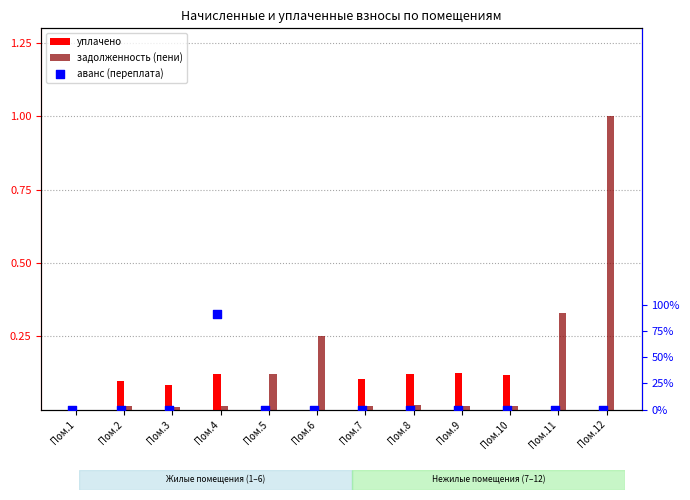

Which series contains the lowest Y value?

уплачено